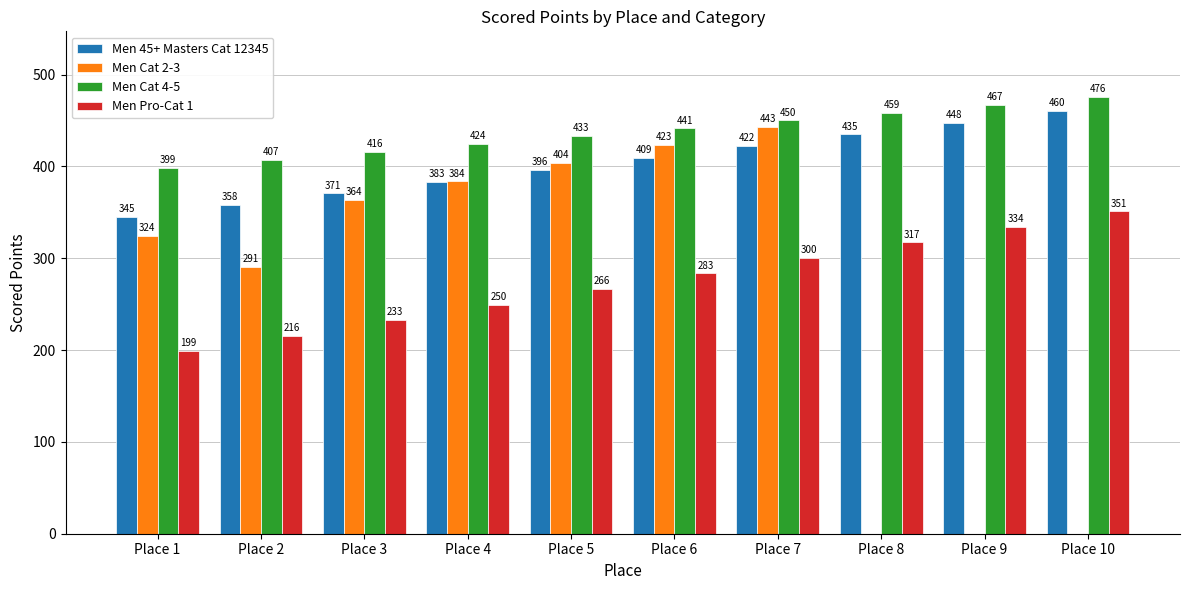

Is the value of Men Cat 4-5 at Place 1 greater than the value of Men Pro-Cat 1 at Place 8?

Yes